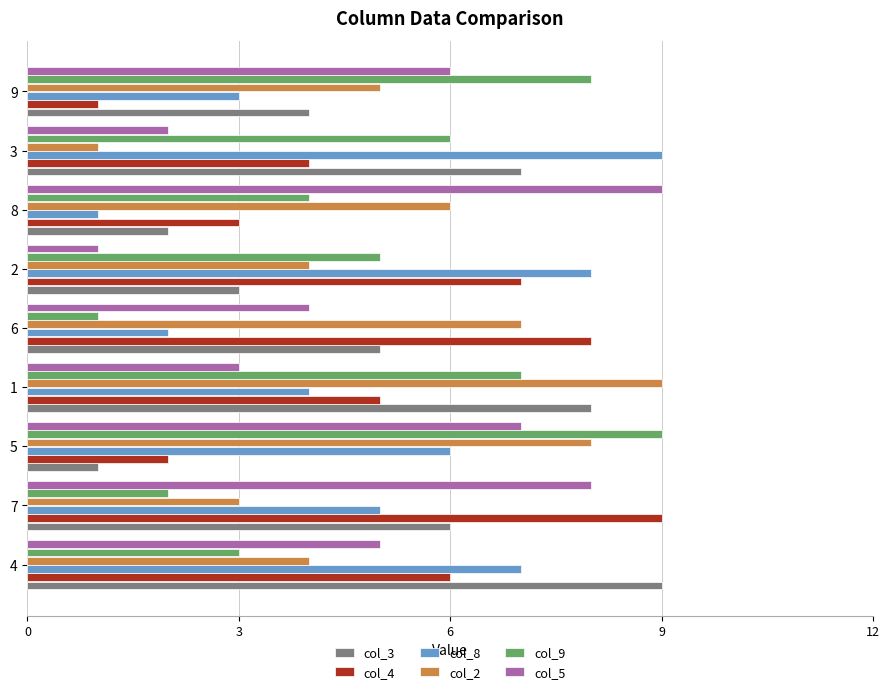

Rank the categories by col_4 value from highest to lowest.

7, 6, 2, 4, 1, 3, 8, 5, 9